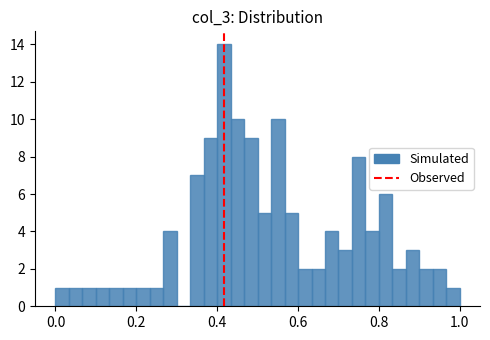

Around what value on the x-axis is the tallest bar? Give the approximate position of its centre, as read against the axis.

0.42